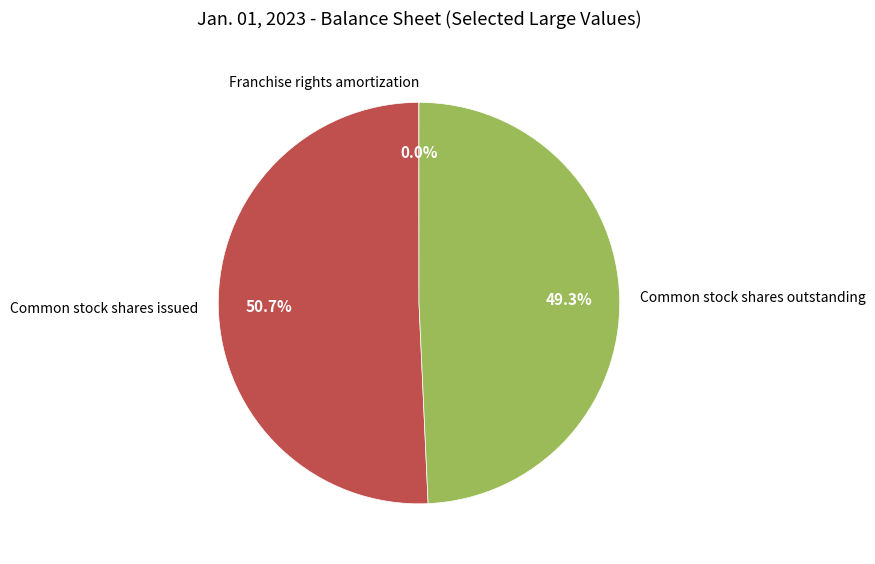

The Common stock shares outstanding slice represents 49% of the pie. True or false?

True